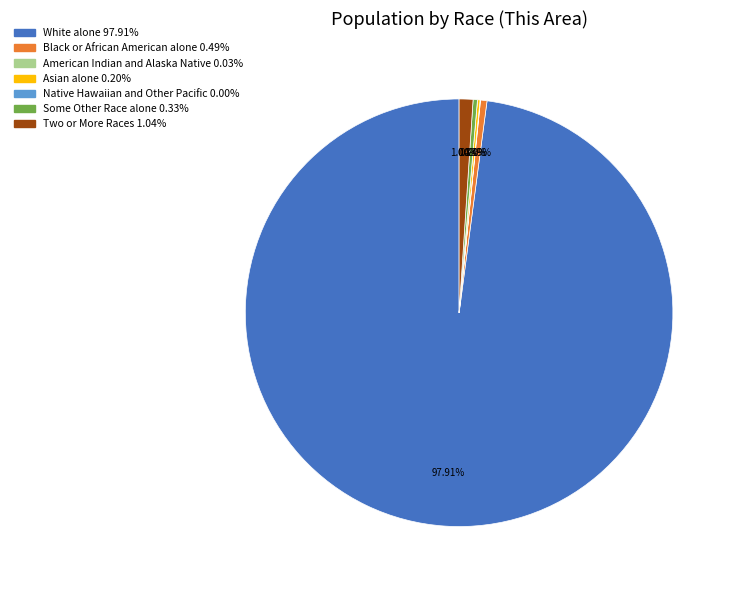

To the nearest percent, what is the combined percentage of Two or More Races and Some Other Race alone?

1%